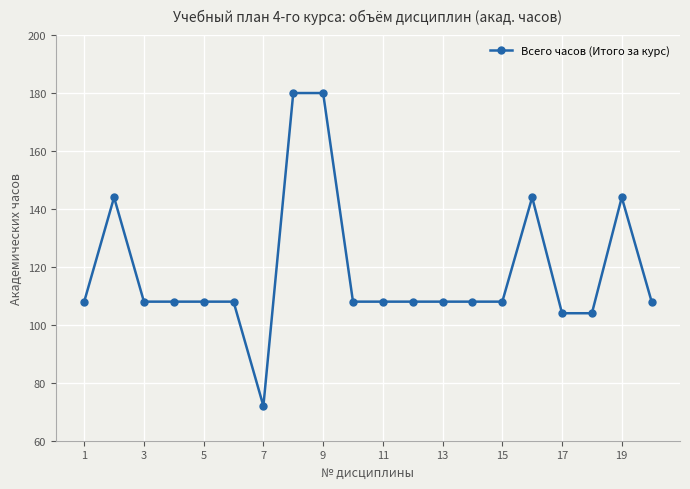

What is the greatest value displayed?

180